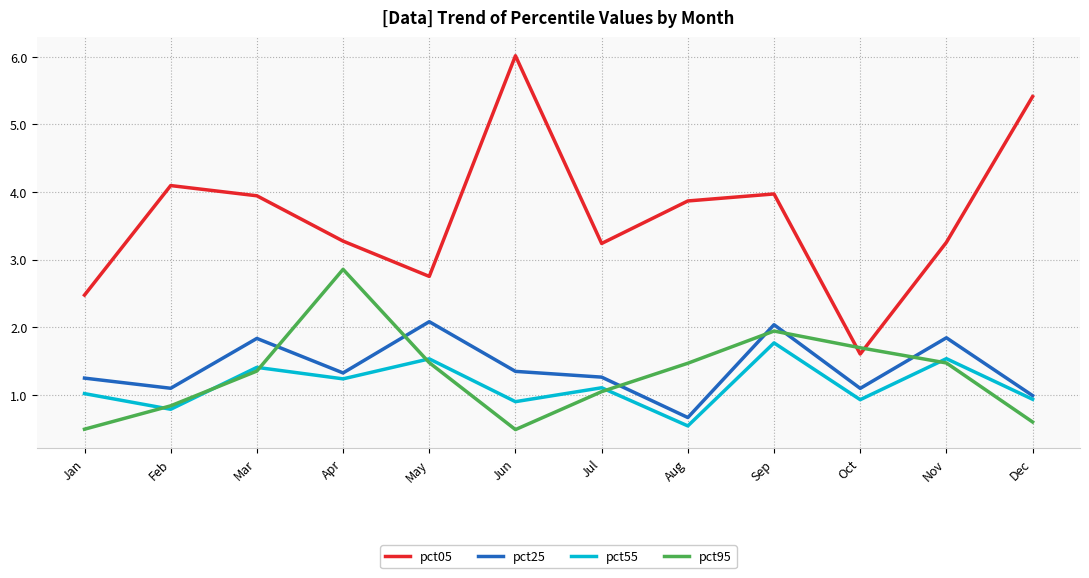

How many lines are shown in the chart?

4